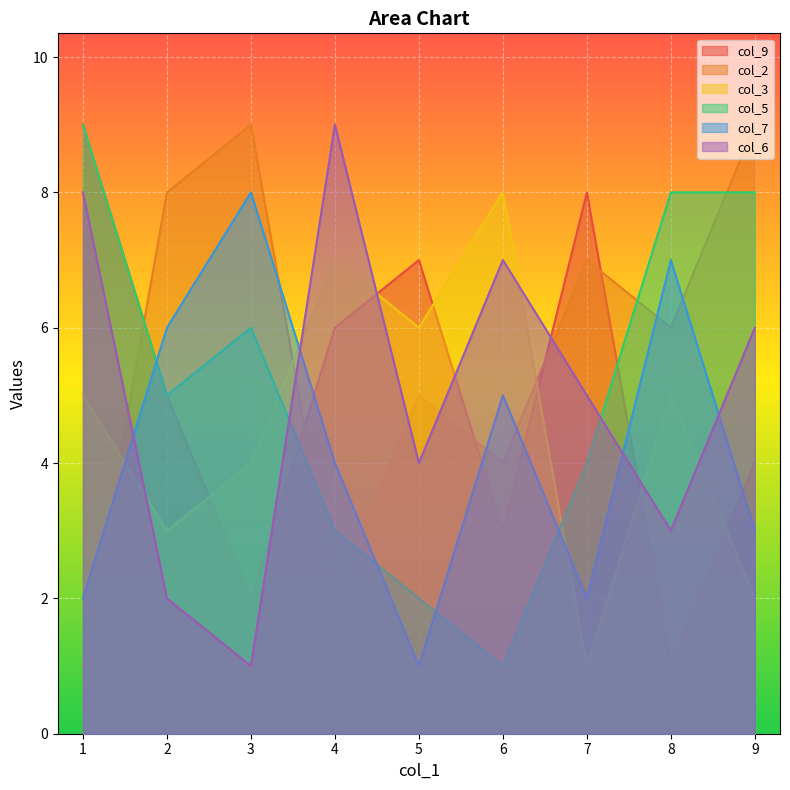

Which series changed the most between 1 and 7?

col_2